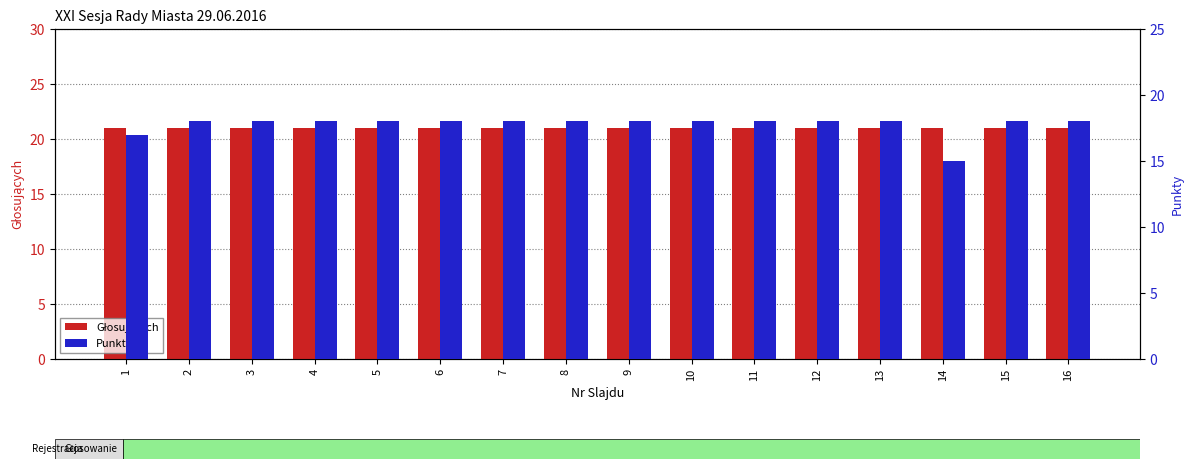

Reading left to right, what are all the values shown in this chart?

Głosujących: 21	21	21	21	21	21	21	21	21	21	21	21	21	21	21	21
Punkty: 17	18	18	18	18	18	18	18	18	18	18	18	18	15	18	18